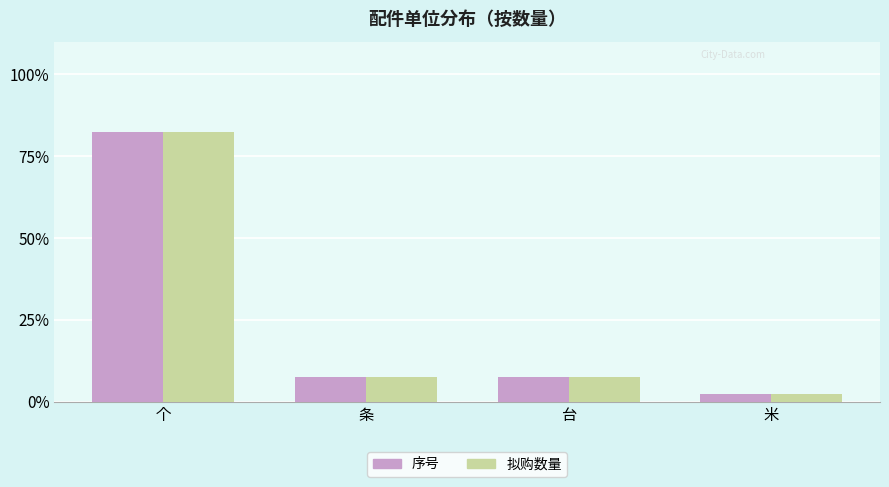

Reading left to right, list all the values displayed in this chart.

序号: 82.5	7.5	7.5	2.5
拟购数量: 82.5	7.5	7.5	2.5